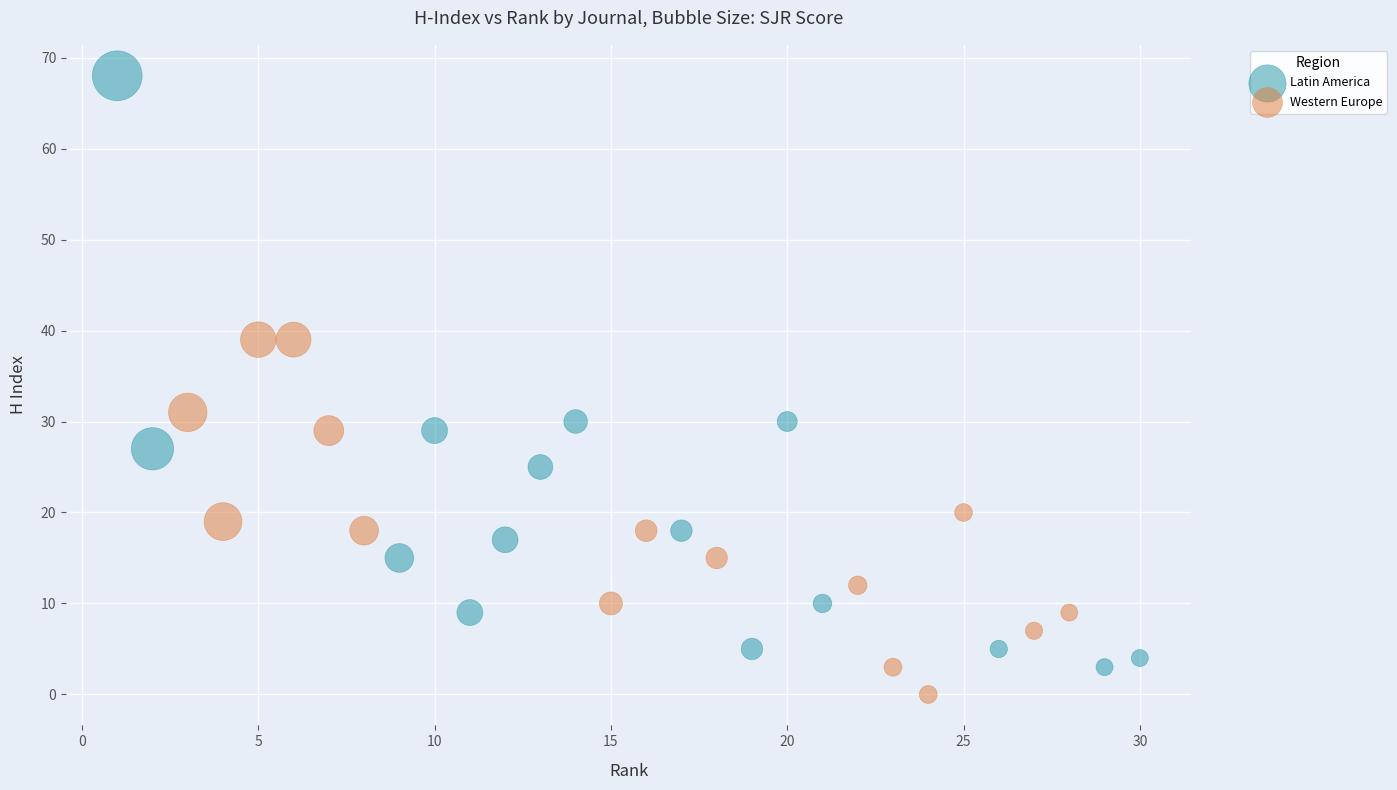

Which series has the widest spread of Y values?

Latin America